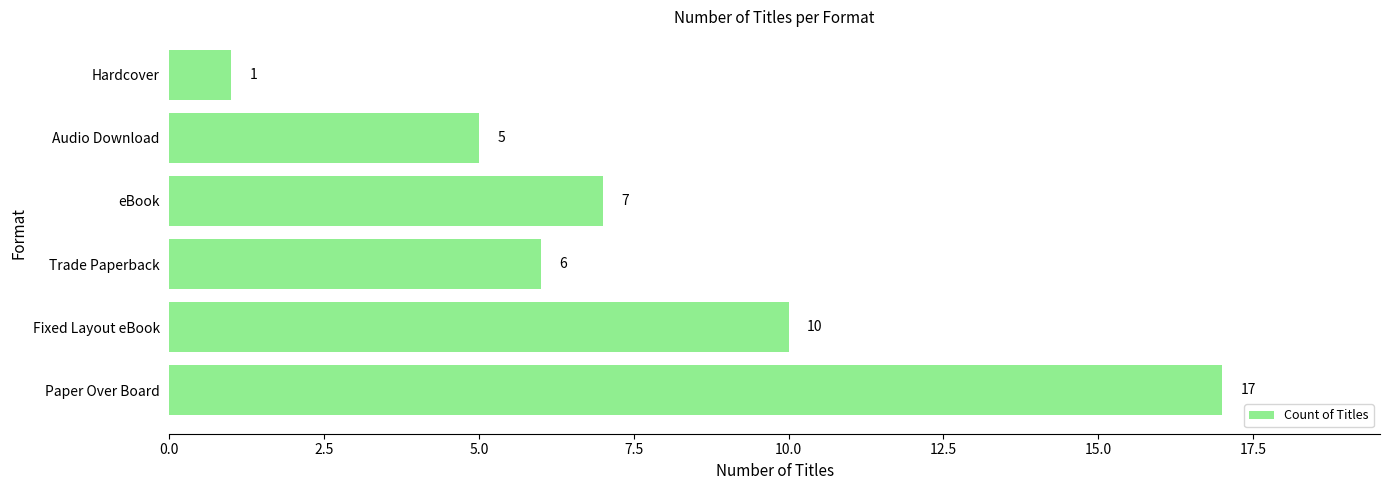

Between Audio Download and Paper Over Board, which is larger?

Paper Over Board